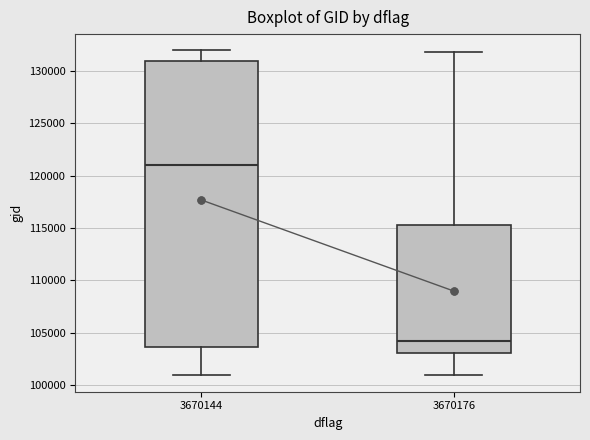

Reading left to right, transcribe this box plot: for each box, give where its median line is, the range the box spans, and where its two whiskers end, as read against the y-axis. The values are not printed on the chart, so give them approximately, as read against the axis.

3670144: median 121000, box 103500 to 131000, whiskers 101000 to 132000
3670176: median 104000, box 103000 to 115500, whiskers 101000 to 132000